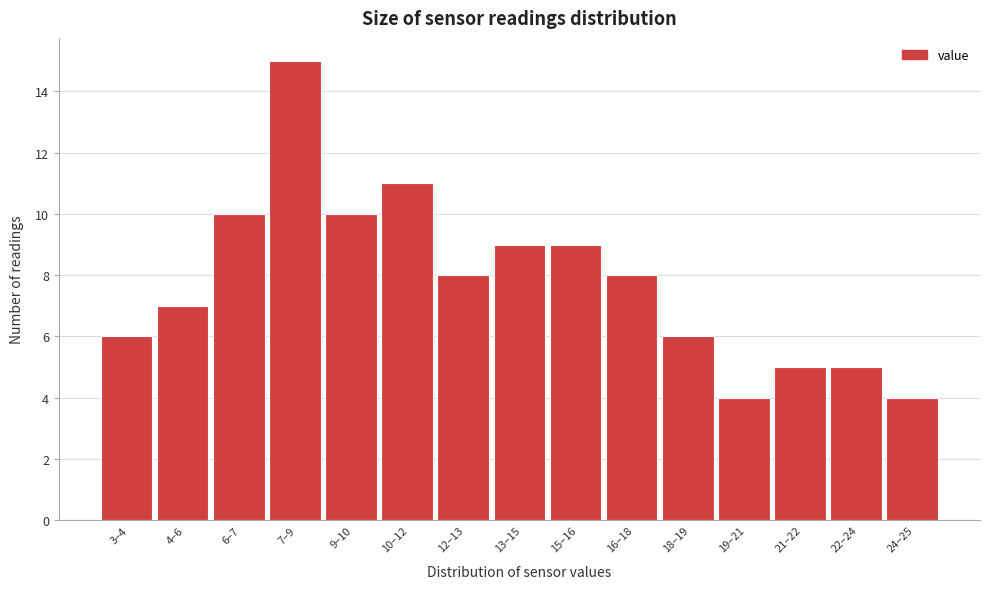

Reading left to right, what are all the values shown in this chart?

6	7	10	15	10	11	8	9	9	8	6	4	5	5	4